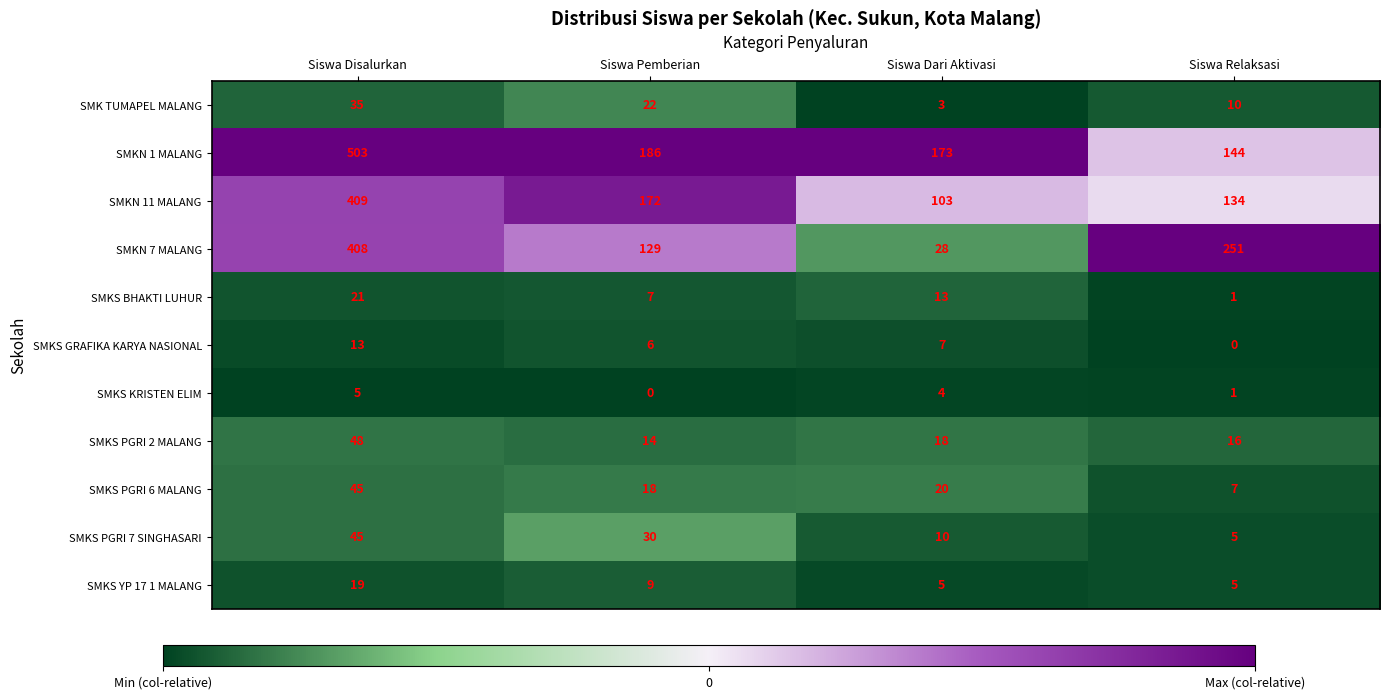

Rank the series at Siswa Pemberian from highest to lowest value.

SMKN 1 MALANG, SMKN 11 MALANG, SMKN 7 MALANG, SMKS PGRI 7 SINGHASARI, SMK TUMAPEL MALANG, SMKS PGRI 6 MALANG, SMKS PGRI 2 MALANG, SMKS YP 17 1 MALANG, SMKS BHAKTI LUHUR, SMKS GRAFIKA KARYA NASIONAL, SMKS KRISTEN ELIM